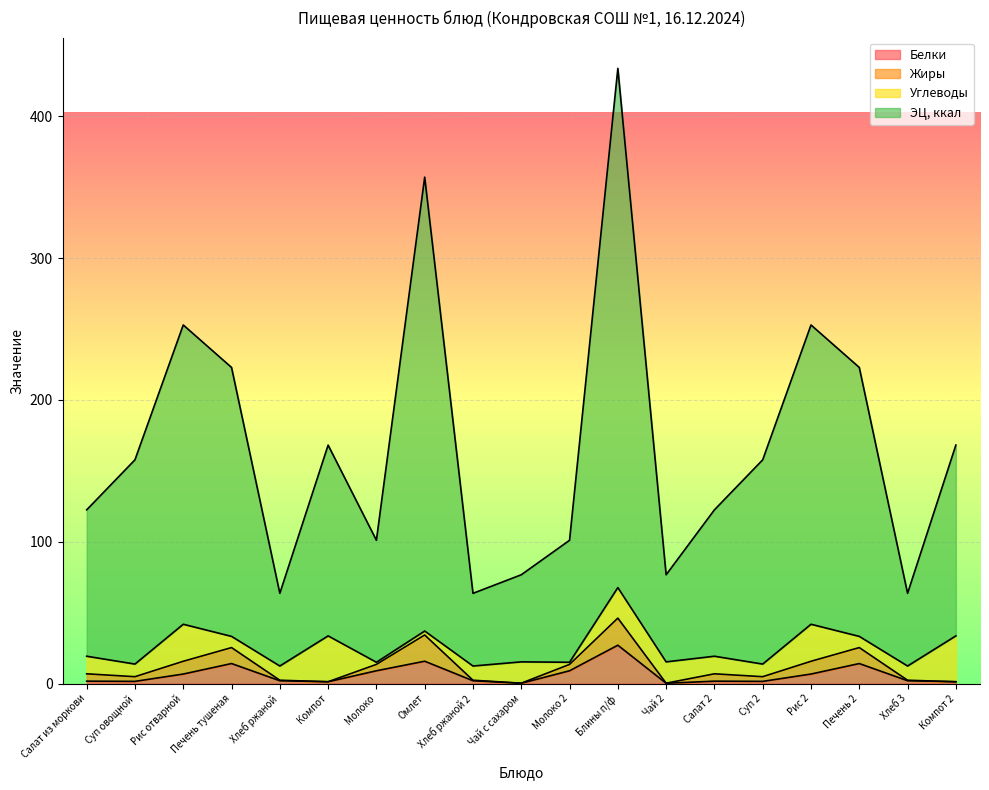

What position from the right is Компот?

14